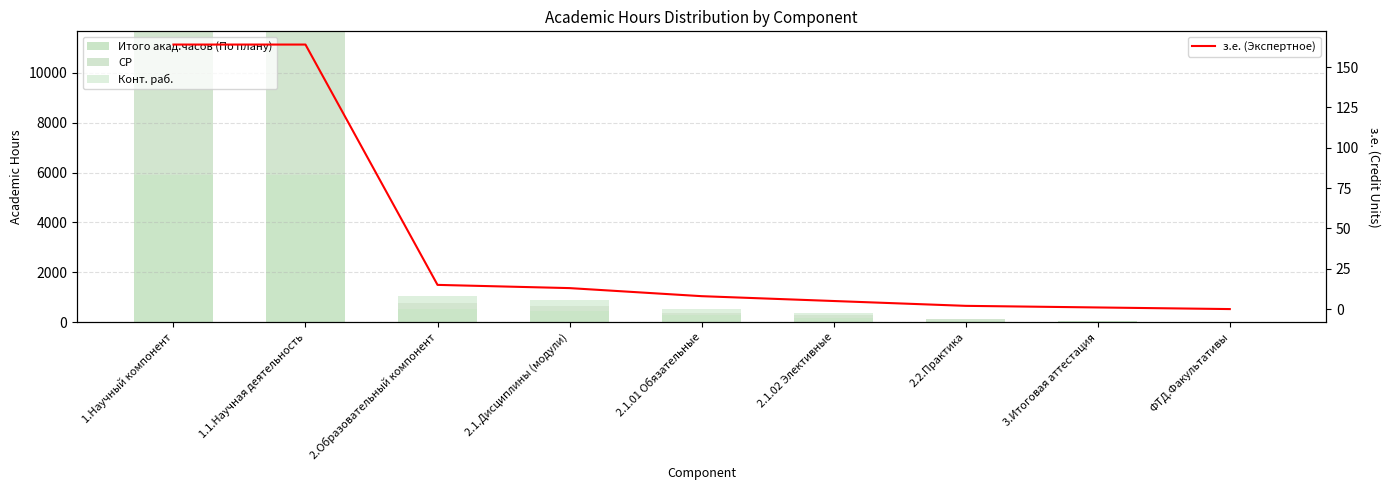

At which category does the chart reach its minimum across all series?

ФТД.Факультативы